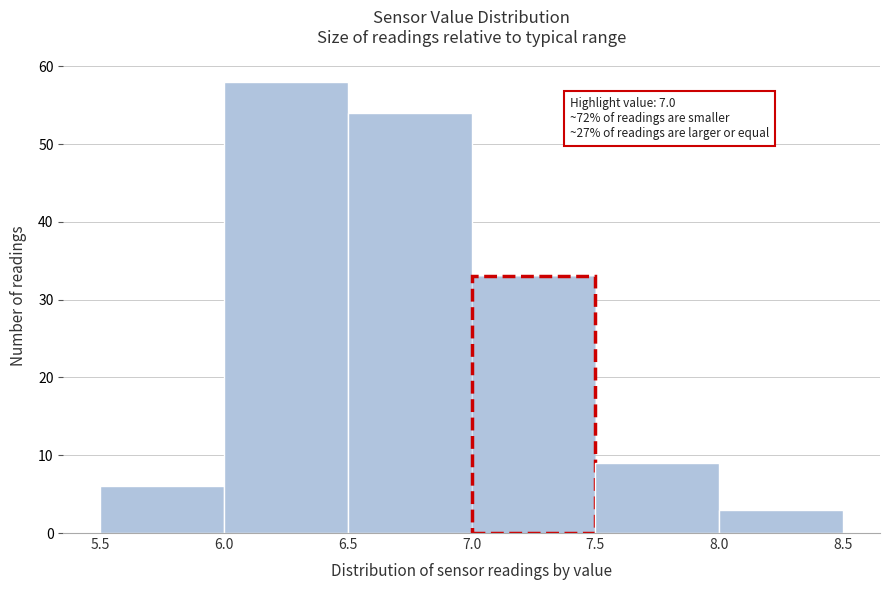

Over which range of the x-axis is the bar tallest?

6.0 to 6.5